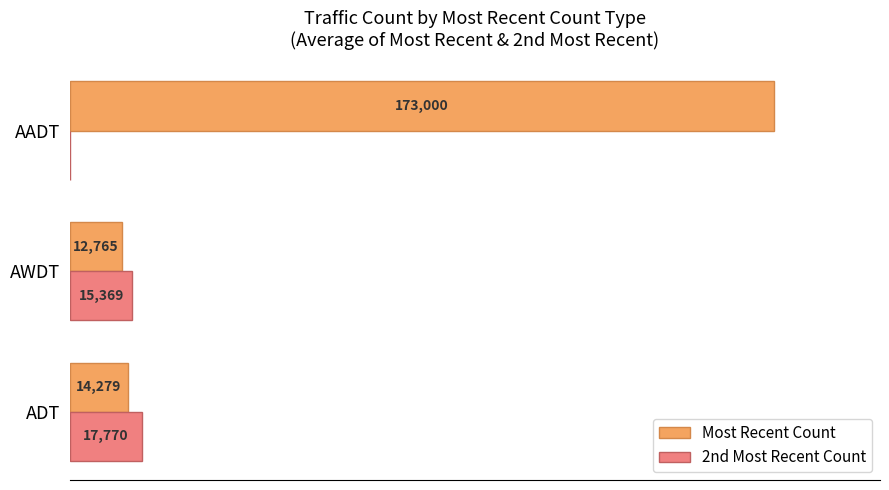

Which series has the largest total across all categories?

Most Recent Count